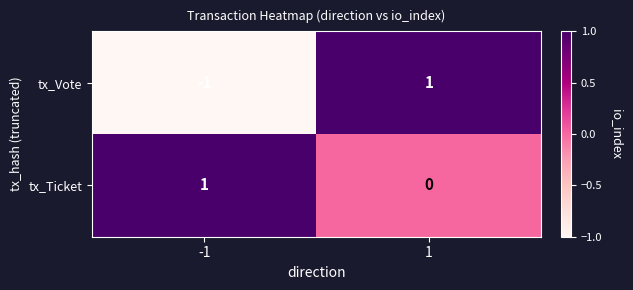

Reading left to right, what are all the values shown in this chart?

tx_Vote: -1	1
tx_Ticket: 1	0